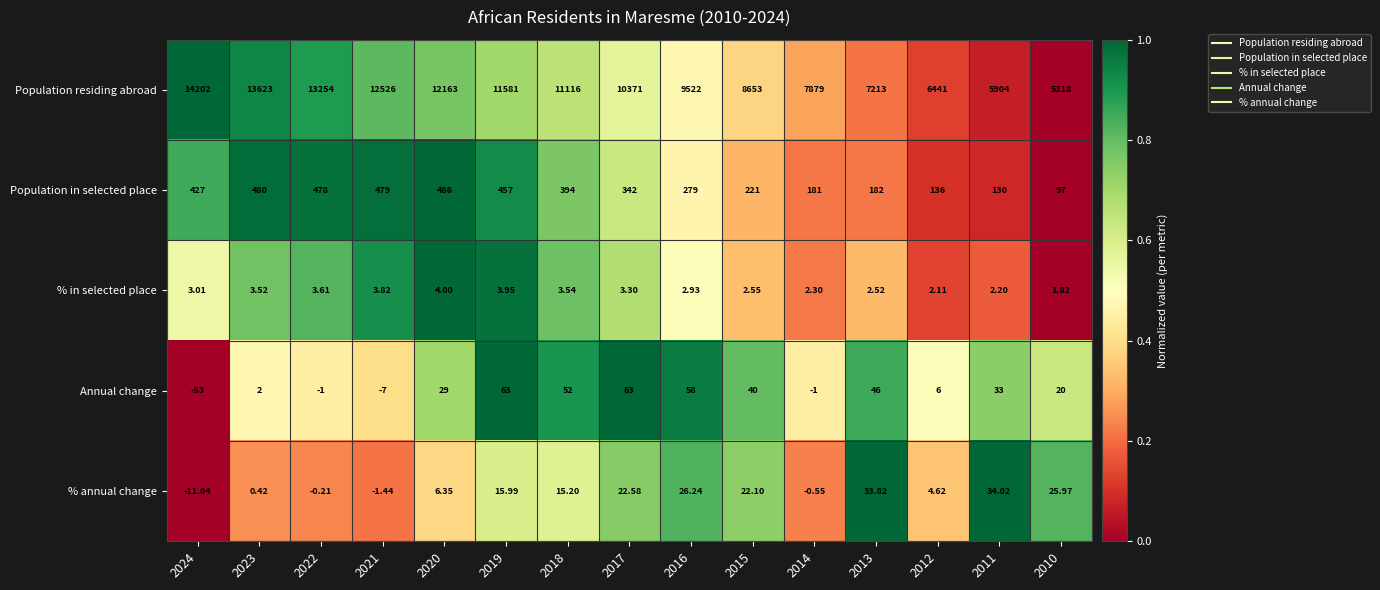

Which series has the largest total across all categories?

Population residing abroad